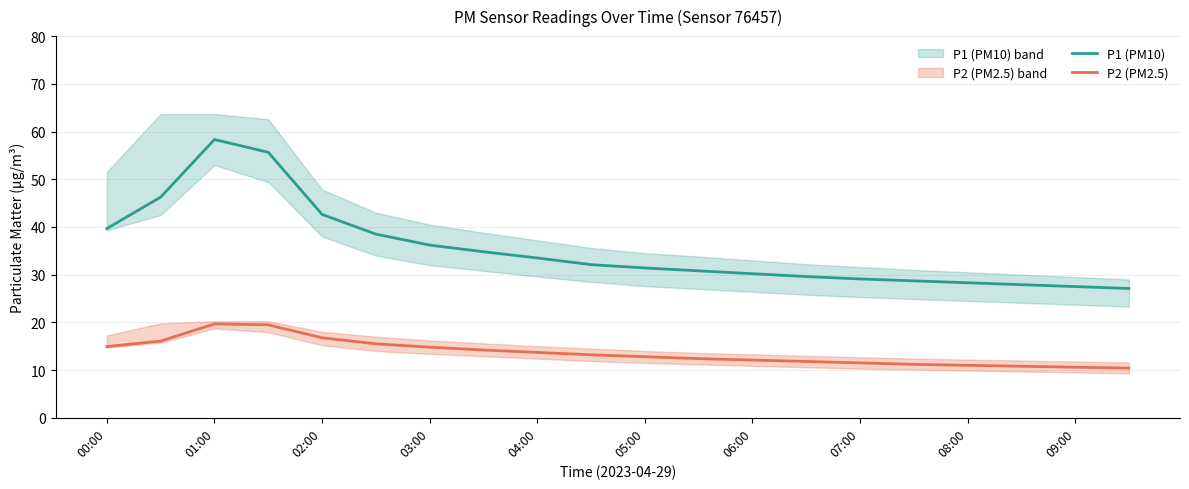

Which series has the widest spread of values?

P1 (PM10)